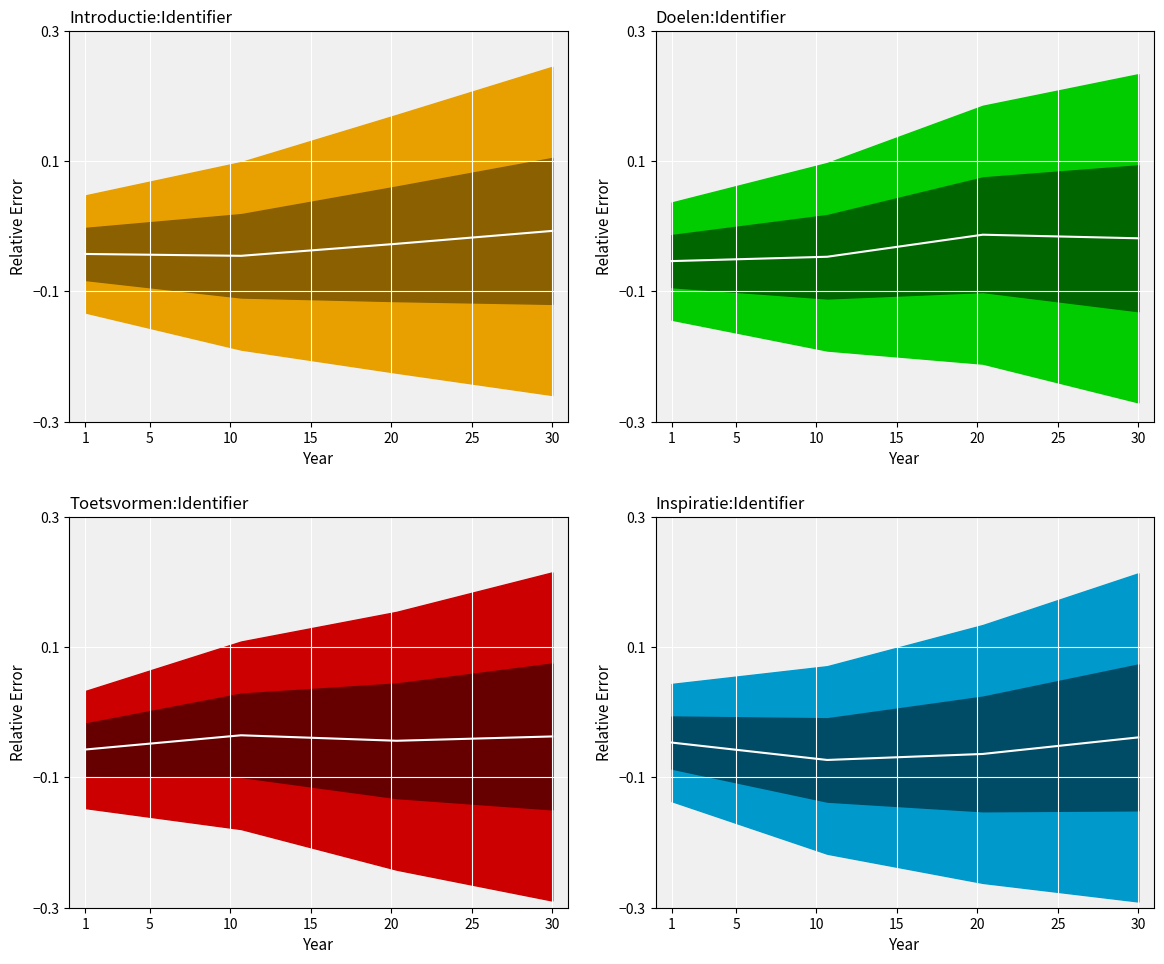

Reading right to left, list all the values displayed in this chart.

-0.0	-0.1	-0.1	-0.0